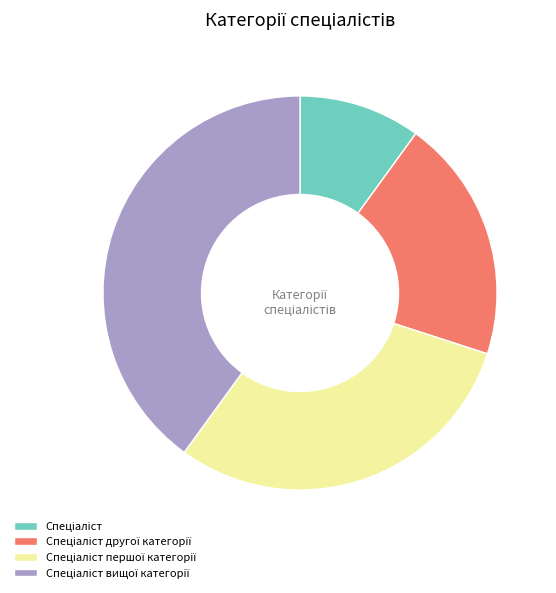

Is there any slice that represents more than half of the pie?

No